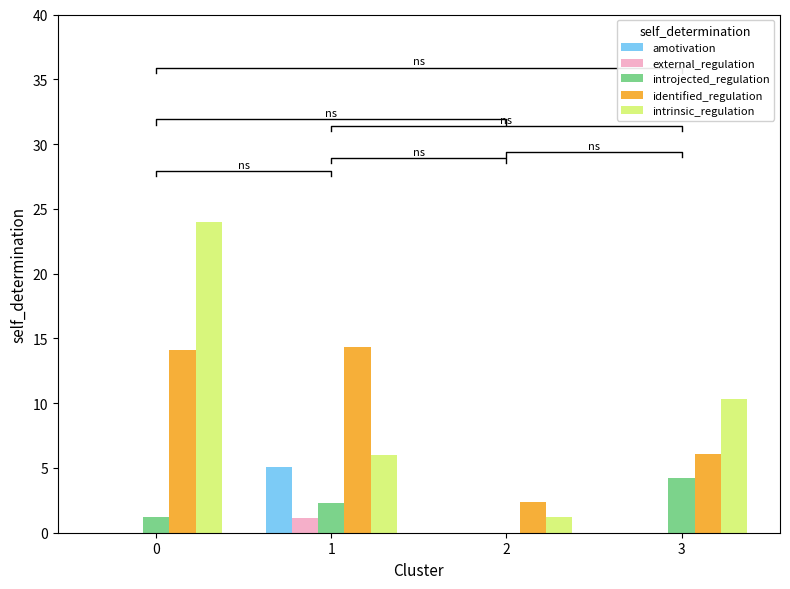

Are the bars grouped side by side (vs. stacked)?

Yes